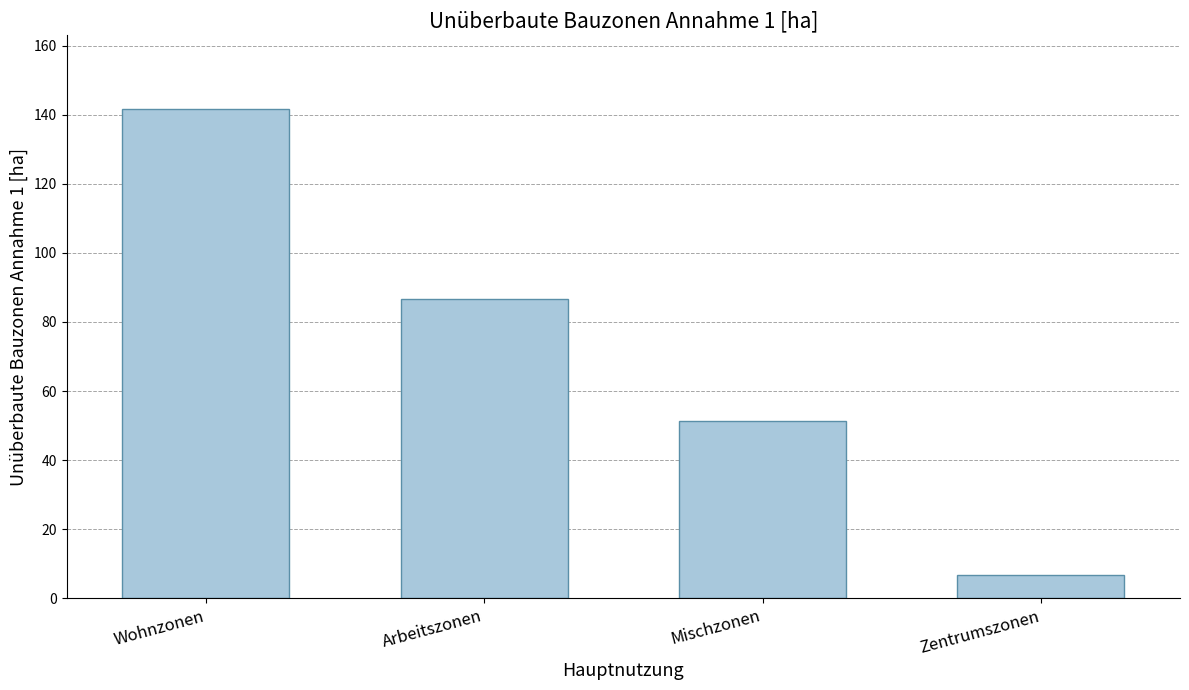

Count the number of values greater than 86.

2